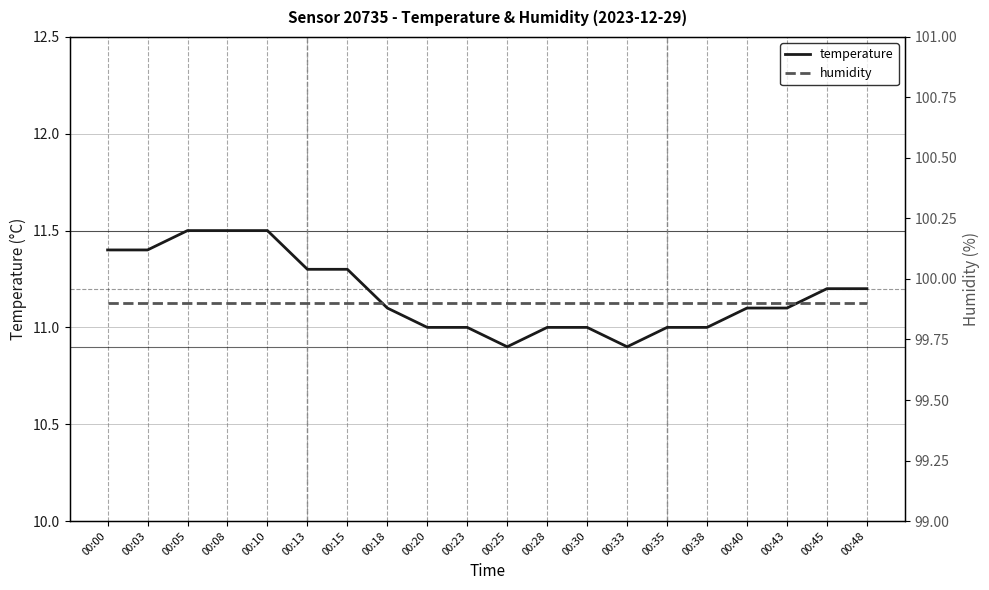

True or false: temperature and humidity intersect in this chart.

False